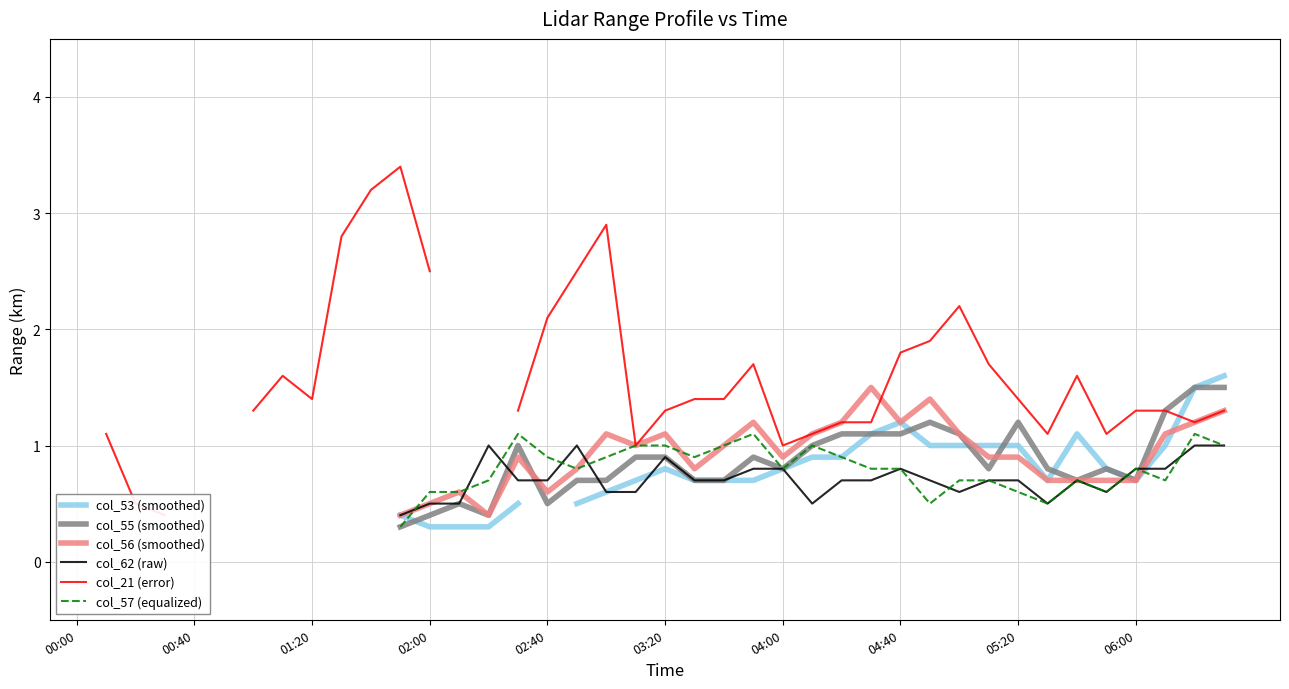

Between 00:40 and 27, which series saw the biggest shift?

col_21 (error)